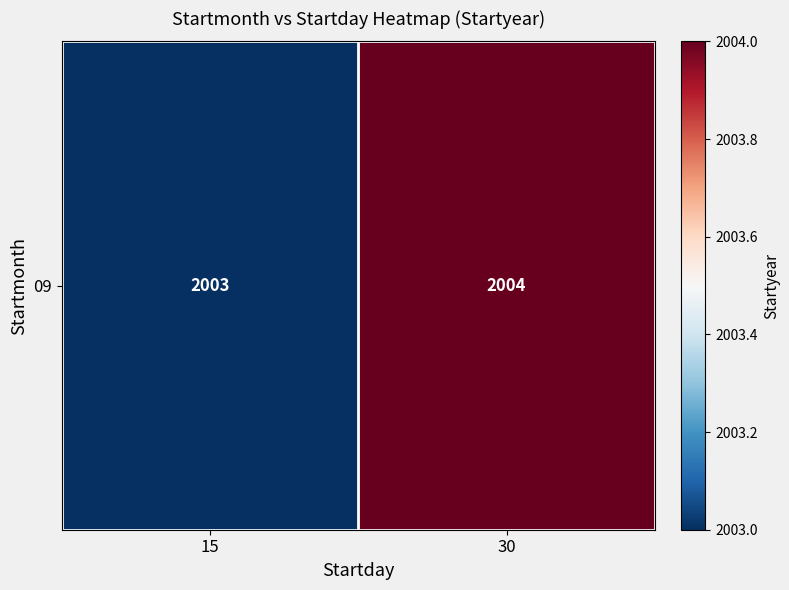

What is the greatest value displayed?

2004